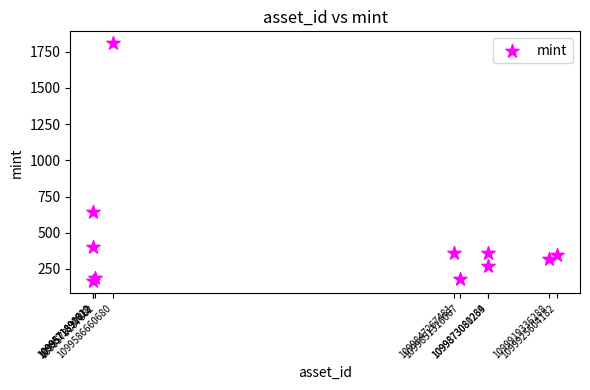

What Y value in the scatter plot is closest to 986?

643